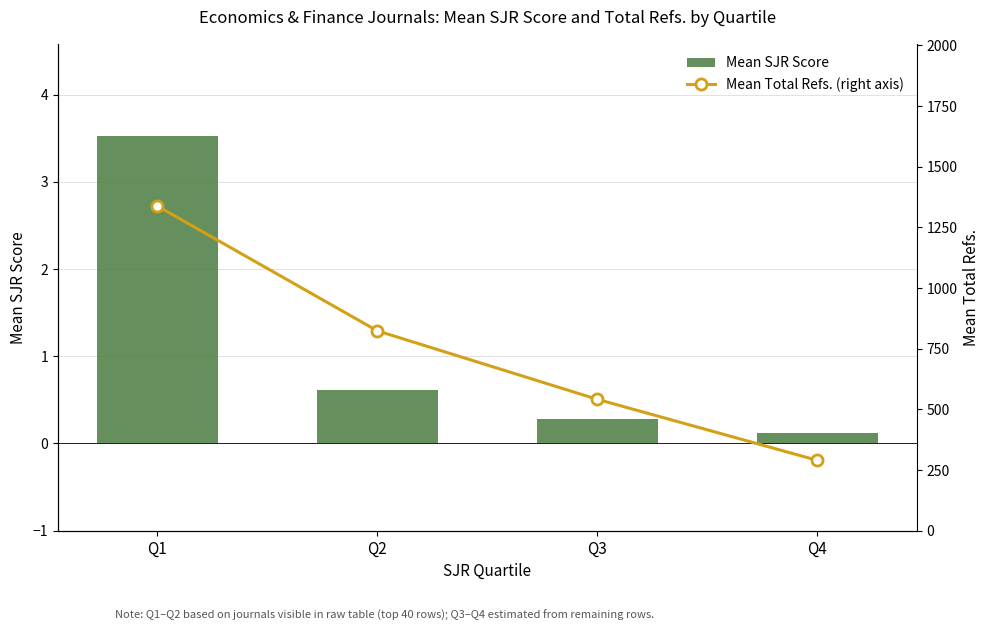

How many data points does each series have?

4